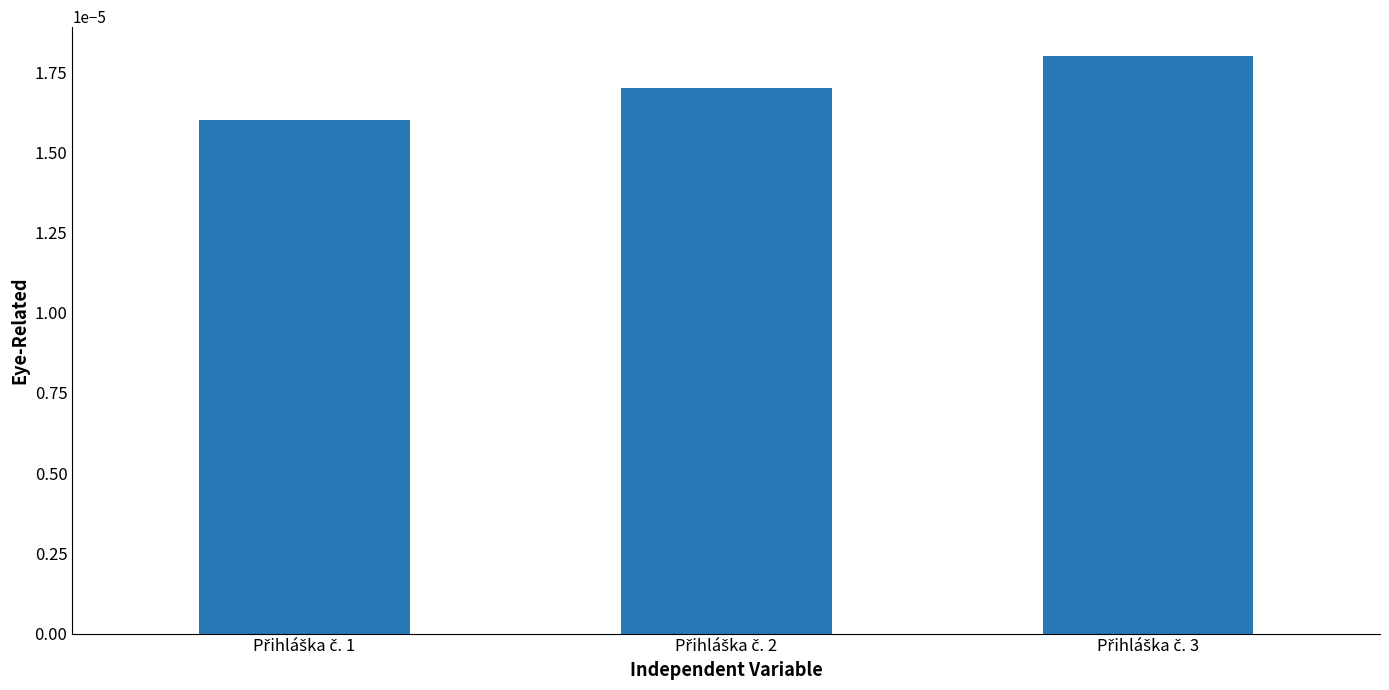

How many values are between 0 and 1?

3